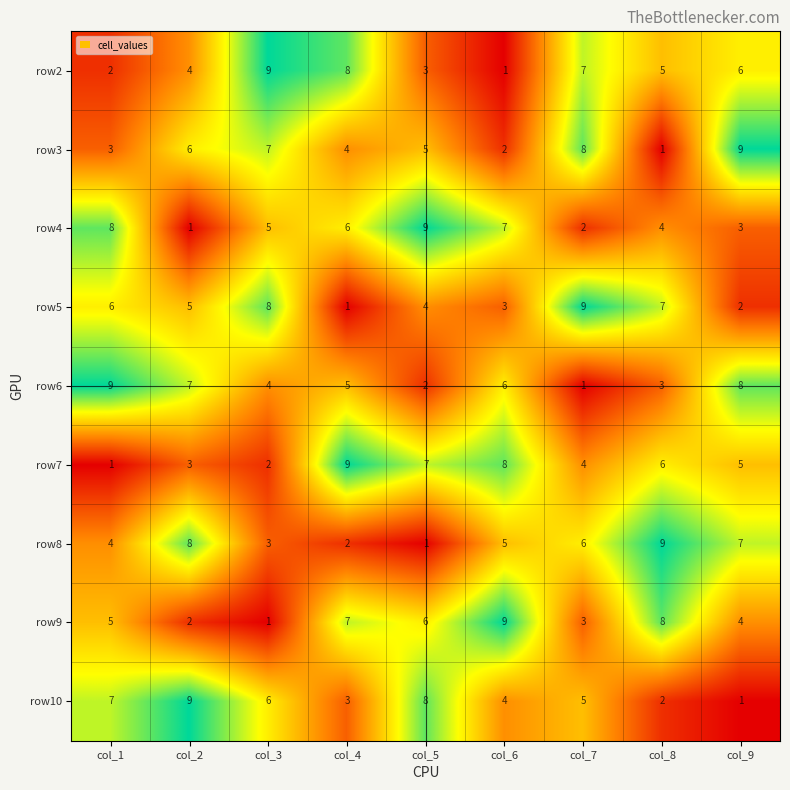

True or false: row5 has a value of 5 at col_2.

True